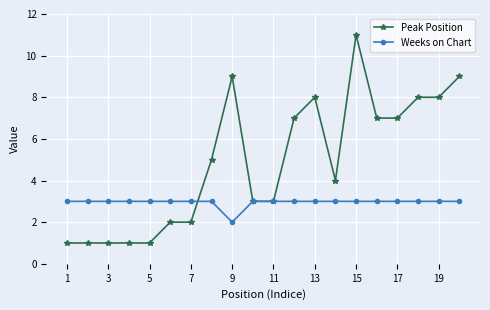

What is the maximum value for Weeks on Chart?

3